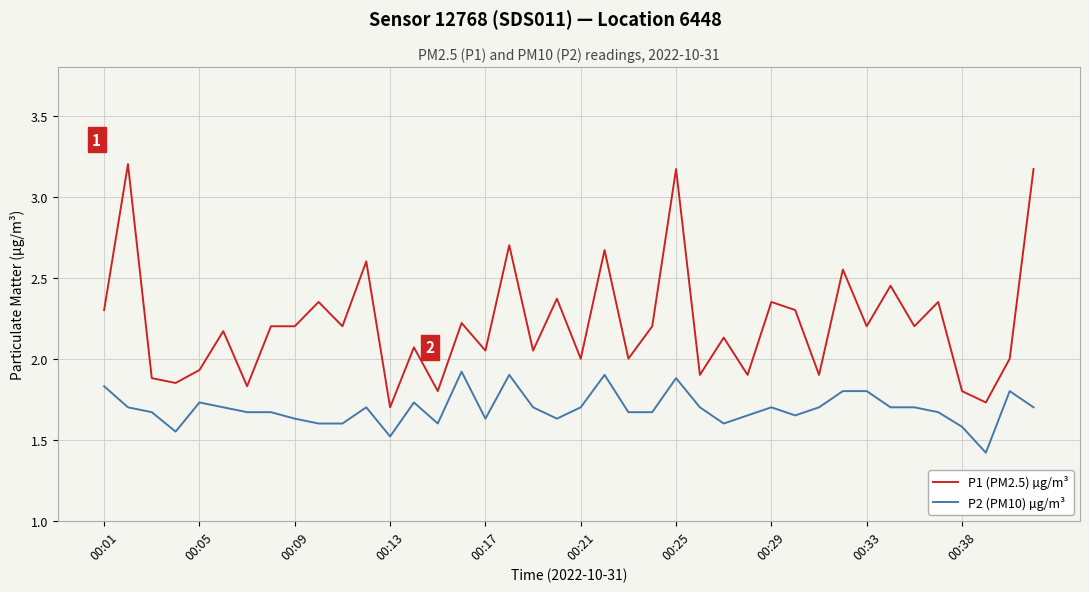

Which series has the largest range (max minus min)?

P1 (PM2.5) µg/m³